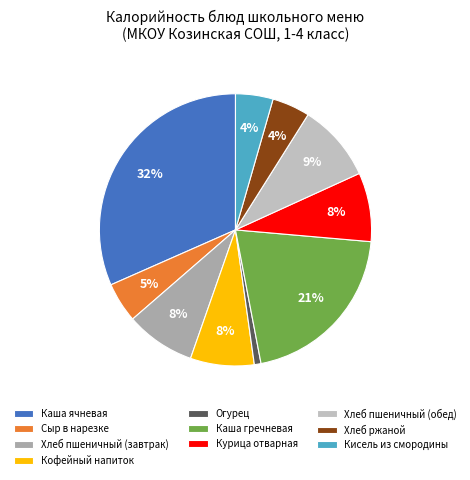

How many segments does this pie chart have?

10